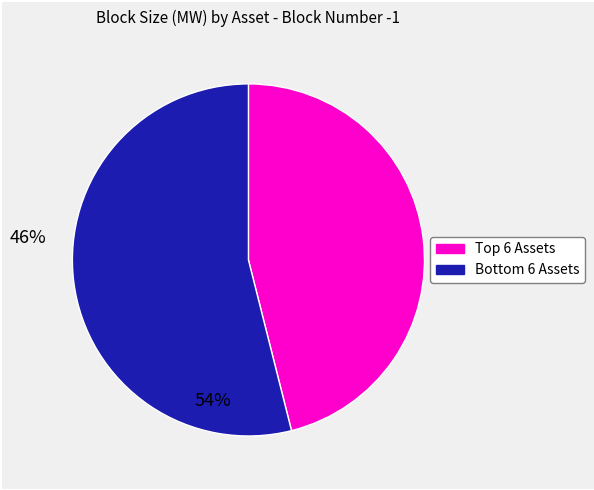

Does any single category account for the majority?

Yes